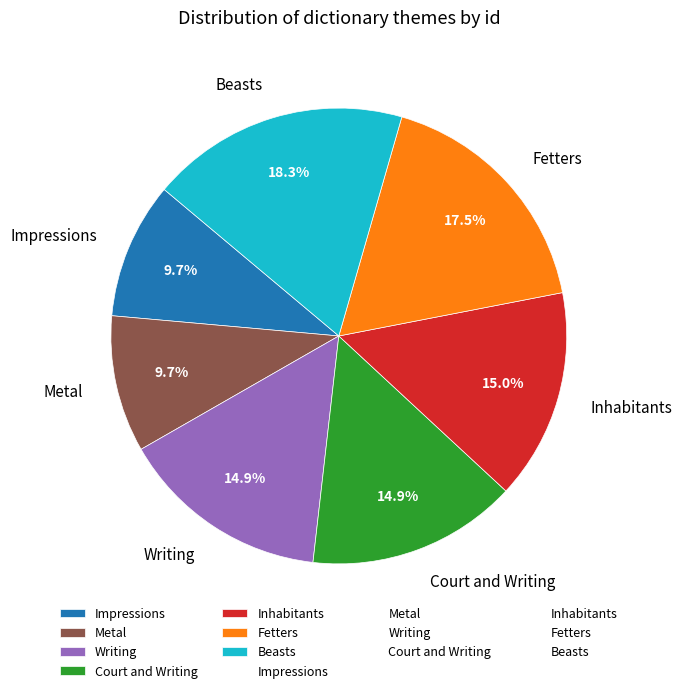

To the nearest percent, what is the difference between the Beasts and Court and Writing slice percentages?

3%